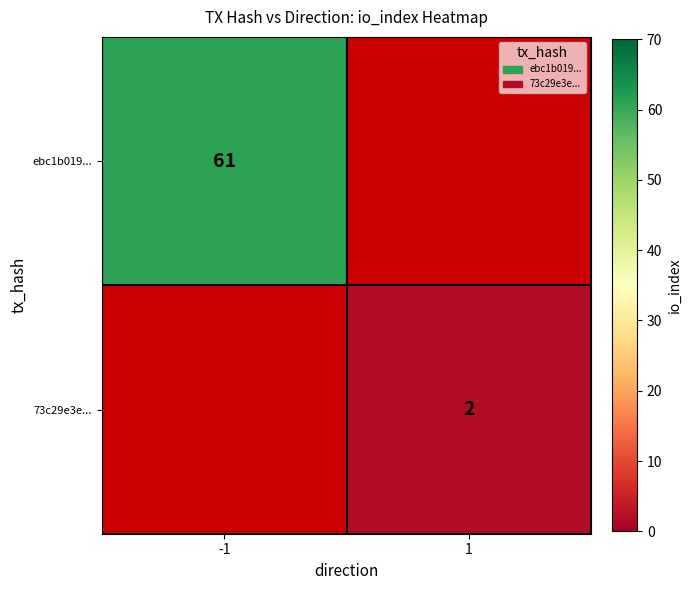

At how many categories does at least one series exceed 27?

1